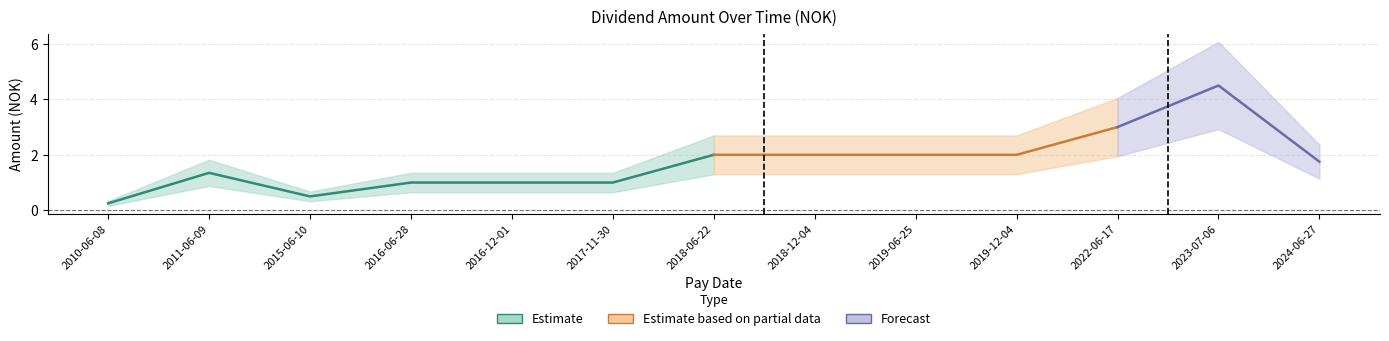

Reading right to left, transcribe all the data shown in this chart.

2024-06-27=1.8	2023-07-06=4.5	2022-06-17=3.0	2019-12-04=2.0	2019-06-25=2.0	2018-12-04=2.0	2018-06-22=2.0	2017-11-30=1.0	2016-12-01=1.0	2016-06-28=1.0	2015-06-10=0.5	2011-06-09=1.4	2010-06-08=0.2